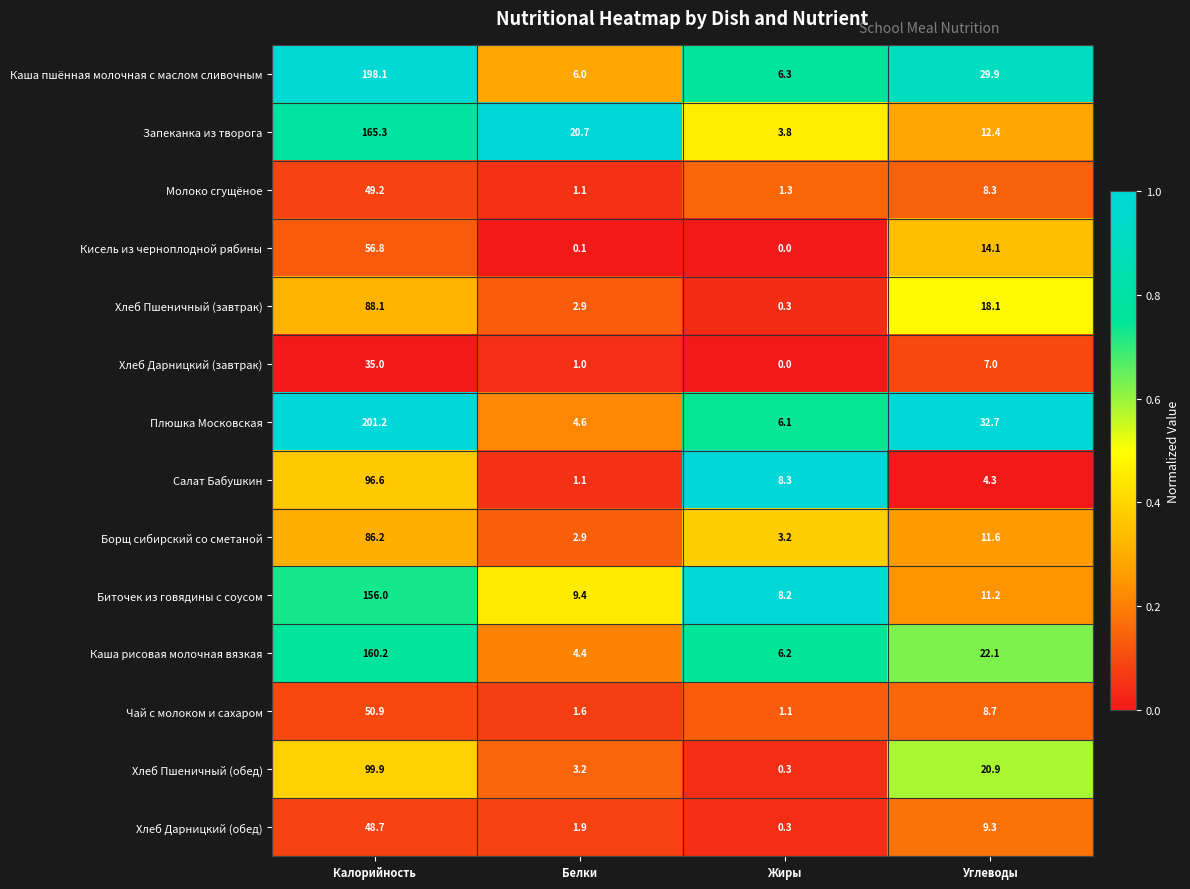

At which category is the sum across all series the highest?

Калорийность